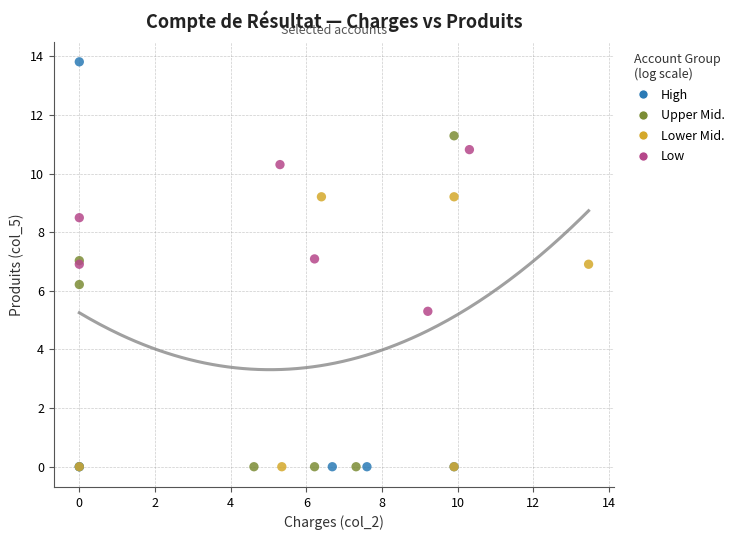

Which series reaches the maximum Y coordinate?

High